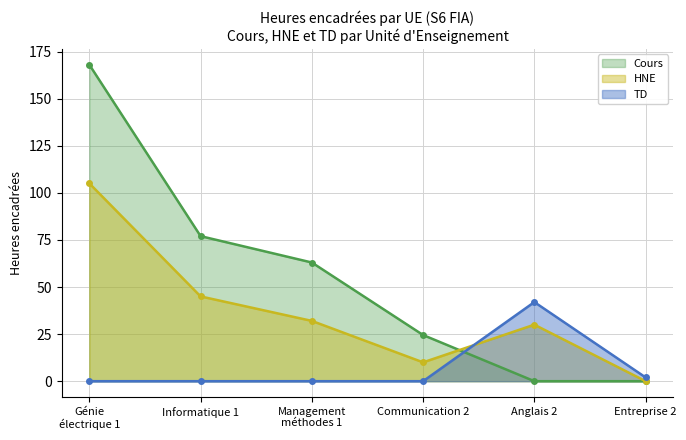

At Informatique 1, list the series in order from smallest to largest.

TD, HNE, Cours